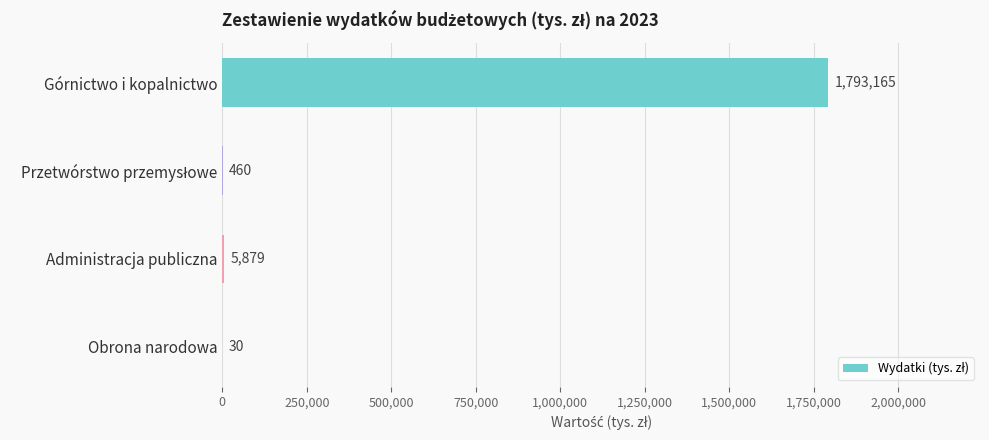

True or false: the data shows 5879 at Administracja publiczna.

True